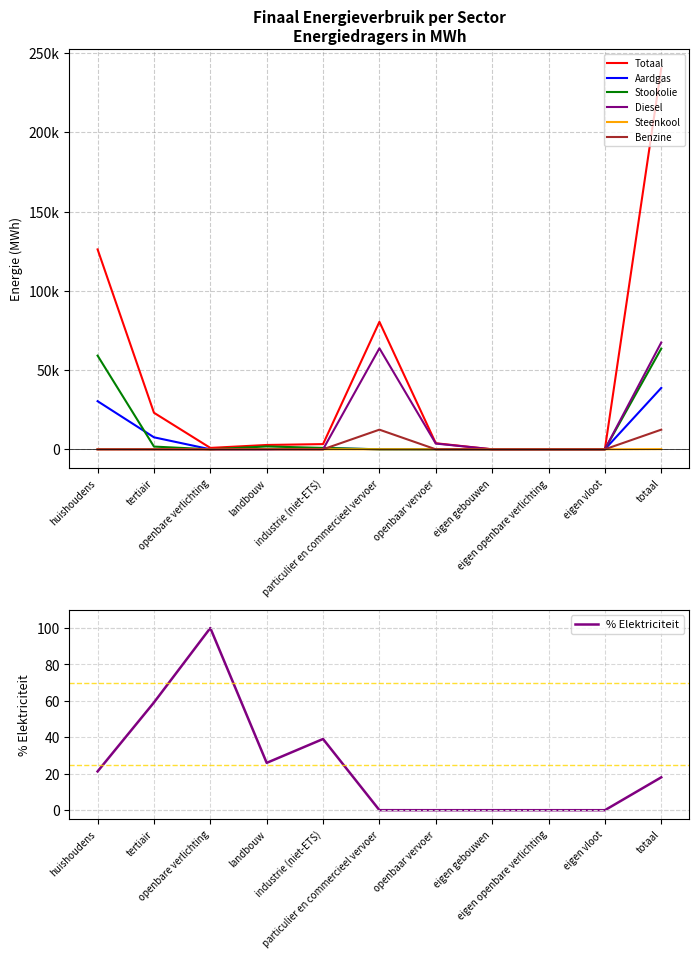

Reading left to right, transcribe all the data shown in this chart.

Totaal: huishoudens=126098.5	tertiair=23057.7	openbare verlichting=882.5	landbouw=2730.8	industrie (niet-ETS)=3281.4	particulier en commercieel vervoer=80420.9	openbaar vervoer=3831.7	eigen gebouwen=0.0	eigen openbare verlichting=0.0	eigen vloot=0.0	totaal=240303.4
Aardgas: huishoudens=30354.1	tertiair=7566.0	openbare verlichting=0.0	landbouw=105.8	industrie (niet-ETS)=657.6	particulier en commercieel vervoer=33.0	openbaar vervoer=0.0	eigen gebouwen=0.0	eigen openbare verlichting=0.0	eigen vloot=0.0	totaal=38716.6
Stookolie: huishoudens=59091.9	tertiair=1719.7	openbare verlichting=0.0	landbouw=1800.1	industrie (niet-ETS)=884.0	particulier en commercieel vervoer=0.0	openbaar vervoer=0.0	eigen gebouwen=0.0	eigen openbare verlichting=0.0	eigen vloot=0.0	totaal=63495.7
Diesel: huishoudens=0.0	tertiair=0.0	openbare verlichting=0.0	landbouw=0.0	industrie (niet-ETS)=0.0	particulier en commercieel vervoer=63712.1	openbaar vervoer=3624.9	eigen gebouwen=0.0	eigen openbare verlichting=0.0	eigen vloot=0.0	totaal=67337.1
Steenkool: huishoudens=0.0	tertiair=0.0	openbare verlichting=0.0	landbouw=108.8	industrie (niet-ETS)=6.3	particulier en commercieel vervoer=0.0	openbaar vervoer=0.0	eigen gebouwen=0.0	eigen openbare verlichting=0.0	eigen vloot=0.0	totaal=115.1
Benzine: huishoudens=0.0	tertiair=0.0	openbare verlichting=0.0	landbouw=0.0	industrie (niet-ETS)=0.0	particulier en commercieel vervoer=12390.2	openbaar vervoer=0.0	eigen gebouwen=0.0	eigen openbare verlichting=0.0	eigen vloot=0.0	totaal=12390.2